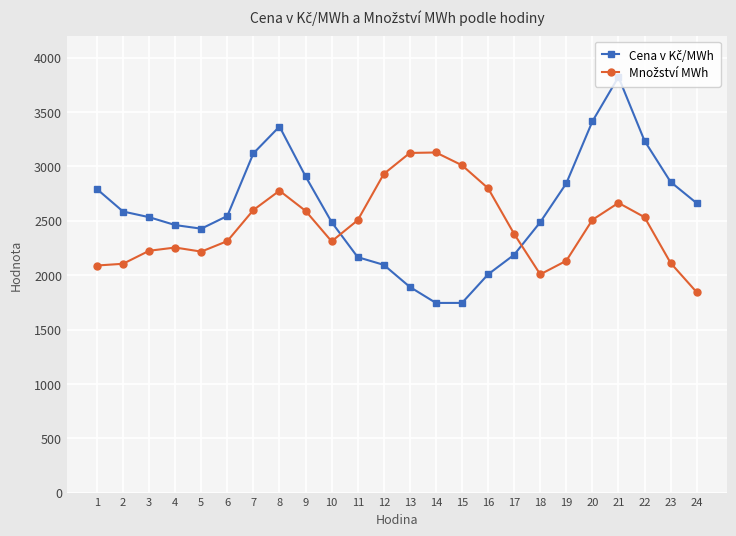

What is the total value across all series at 20?

5922.5